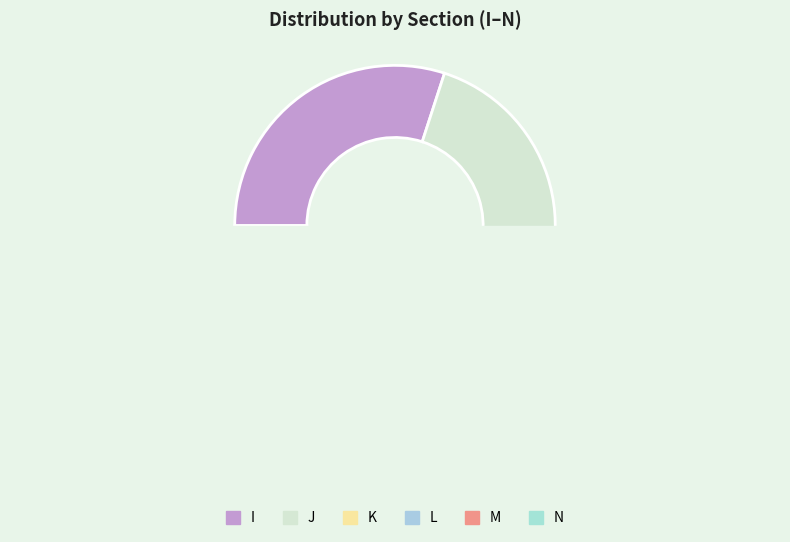

Which category has the smallest portion of the pie?

K